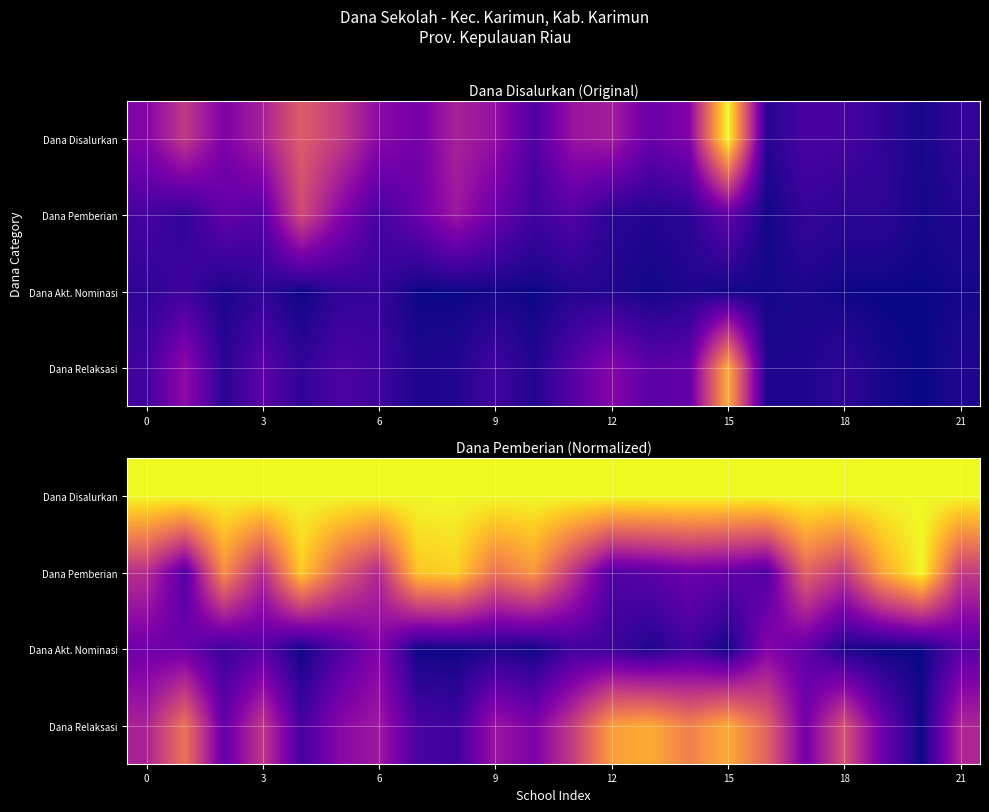

Between 9 and 8, which is larger?

9